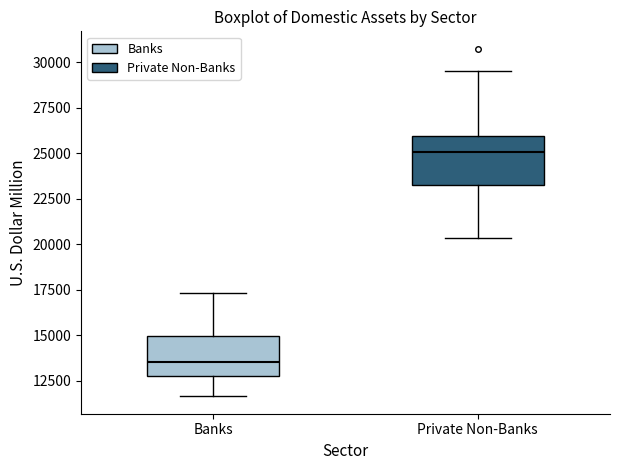

Reading left to right, transcribe this box plot: for each box, give where its median line is, the range the box spans, and where its two whiskers end, as read against the y-axis. The values are not printed on the chart, so give them approximately, as read against the axis.

Banks: median 13500, box 13000 to 15000, whiskers 11500 to 17500
Private Non-Banks: median 25000, box 23000 to 26000, whiskers 20500 to 29500